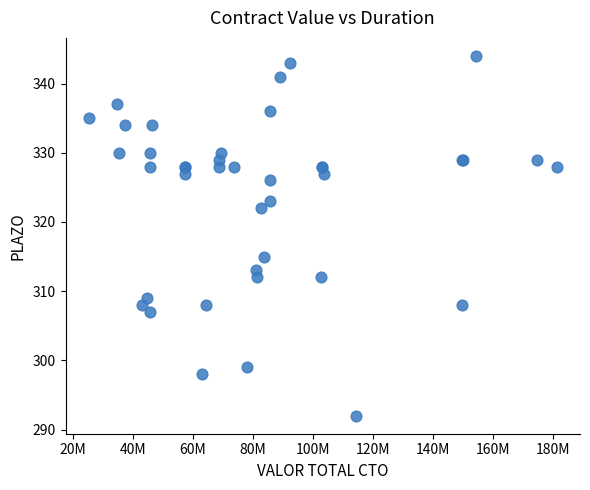

What Y value in the scatter plot is closest to 318?

315